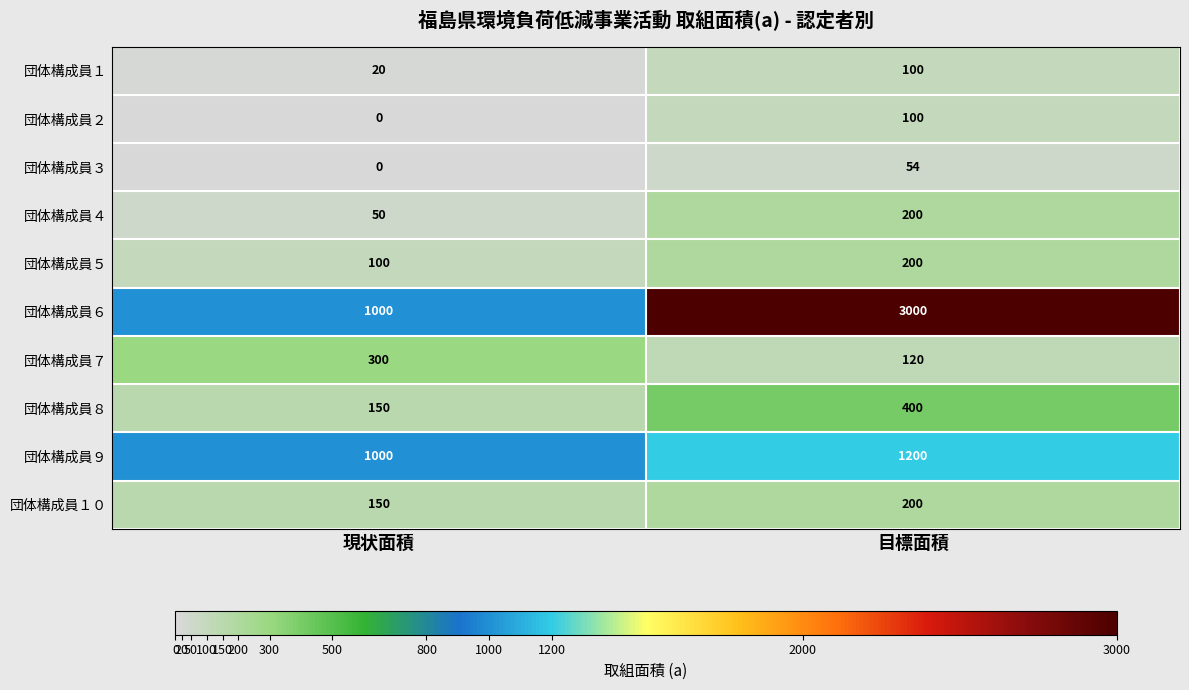

Which series has the largest range (max minus min)?

団体構成員６